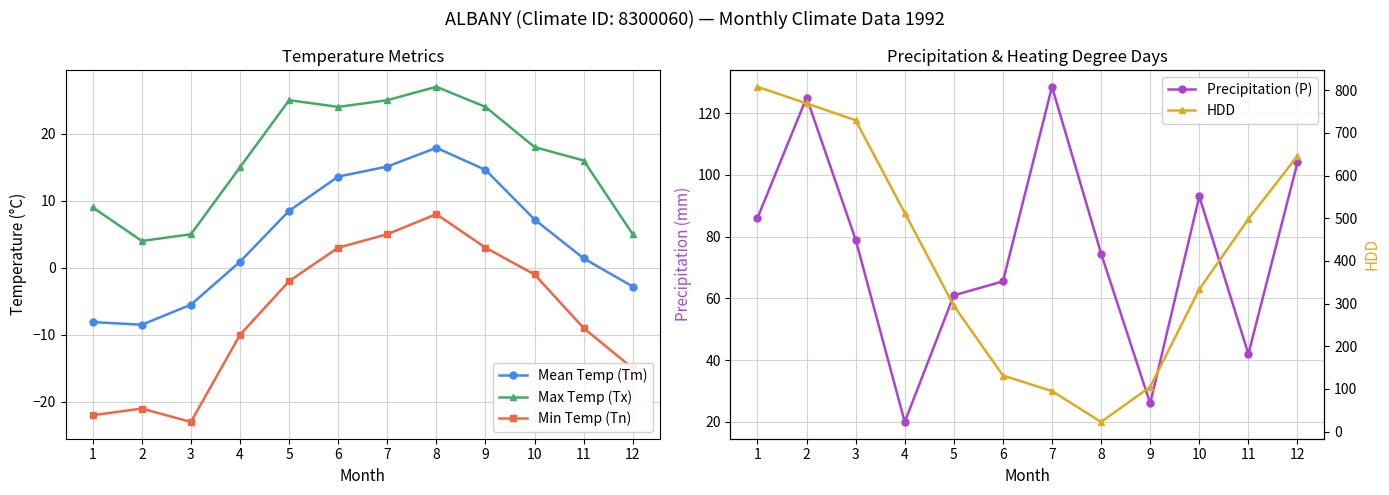

True or false: Min Temp (Tn) and Precipitation (P) intersect in this chart.

False